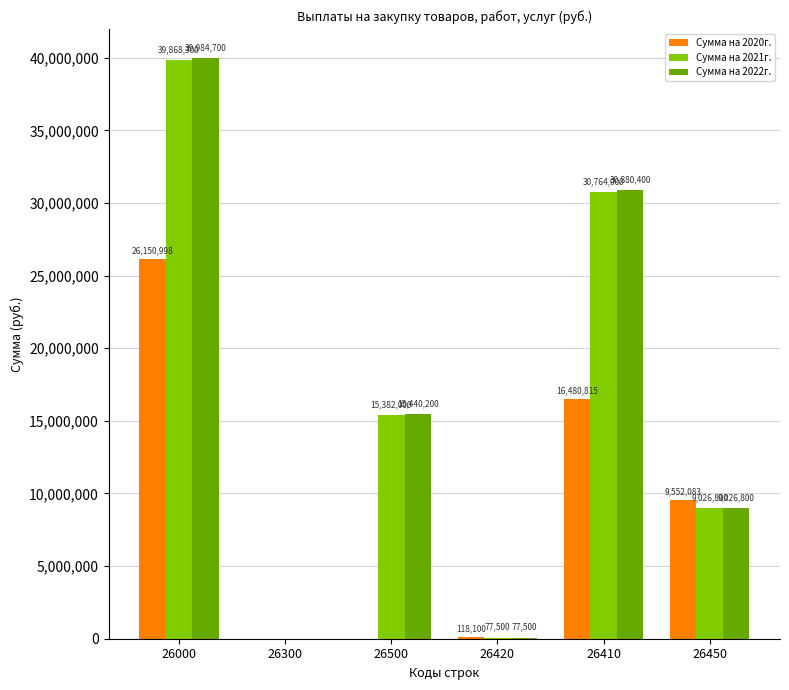

Which series has the largest total across all categories?

Сумма на 2022г.